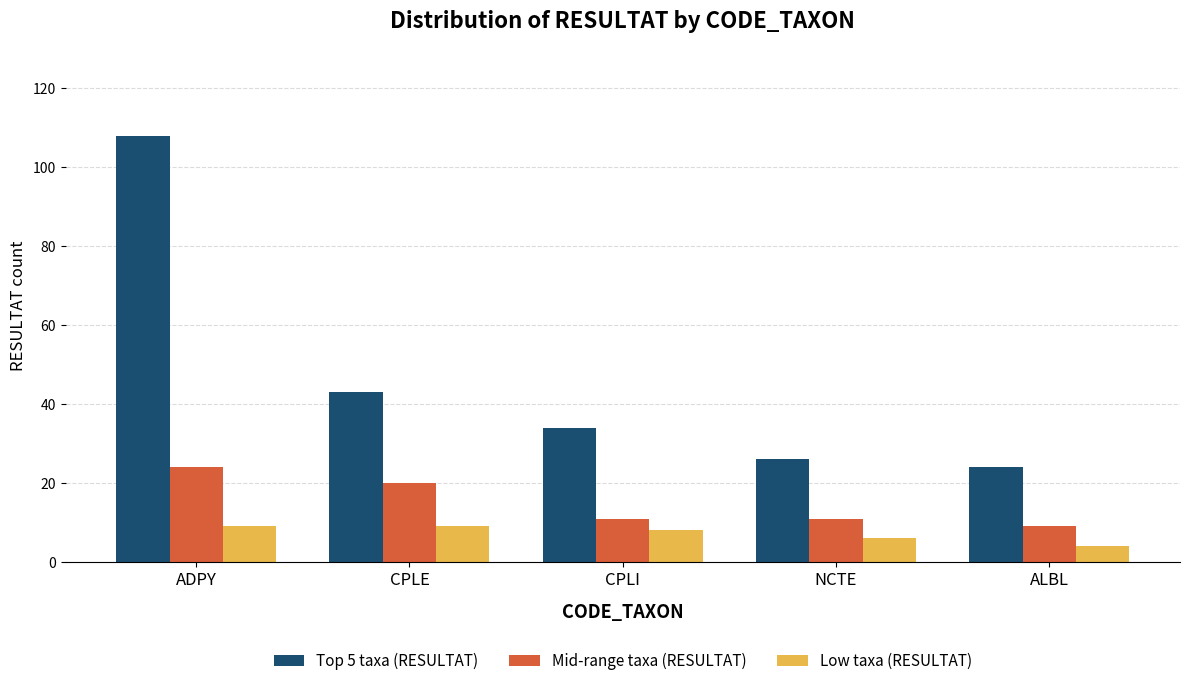

The Low taxa (RESULTAT) series shows 9 at CPLE. True or false?

True